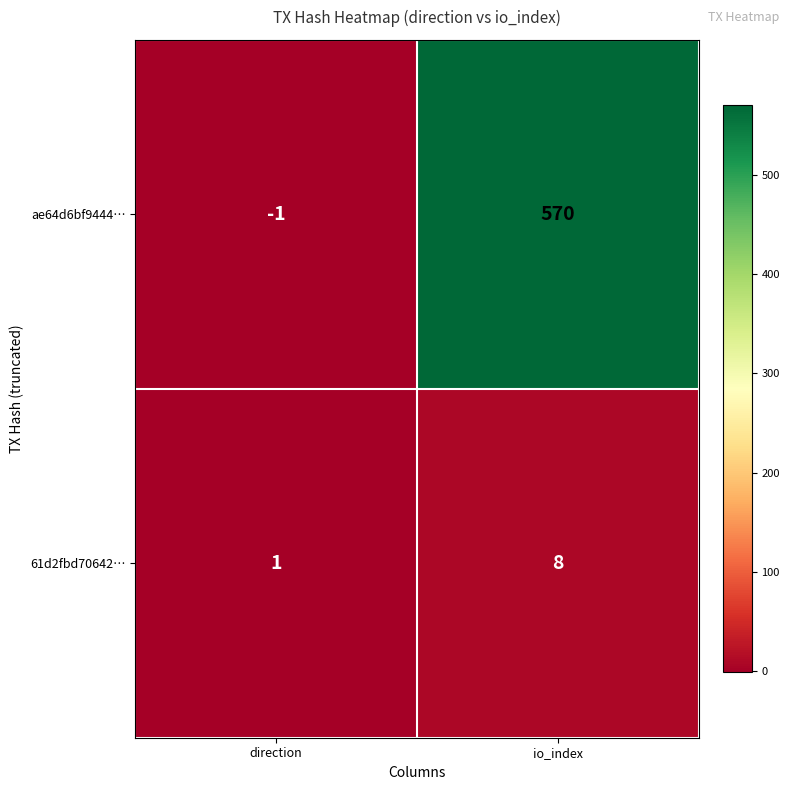

Which series changed the most between direction and io_index?

ae64d6bf9444…